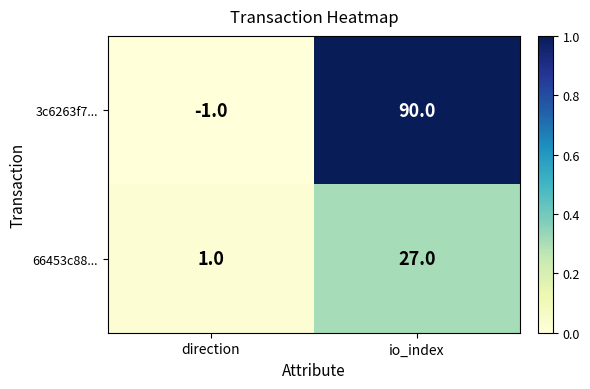

Between direction and io_index, which series saw the biggest shift?

3c6263f7...